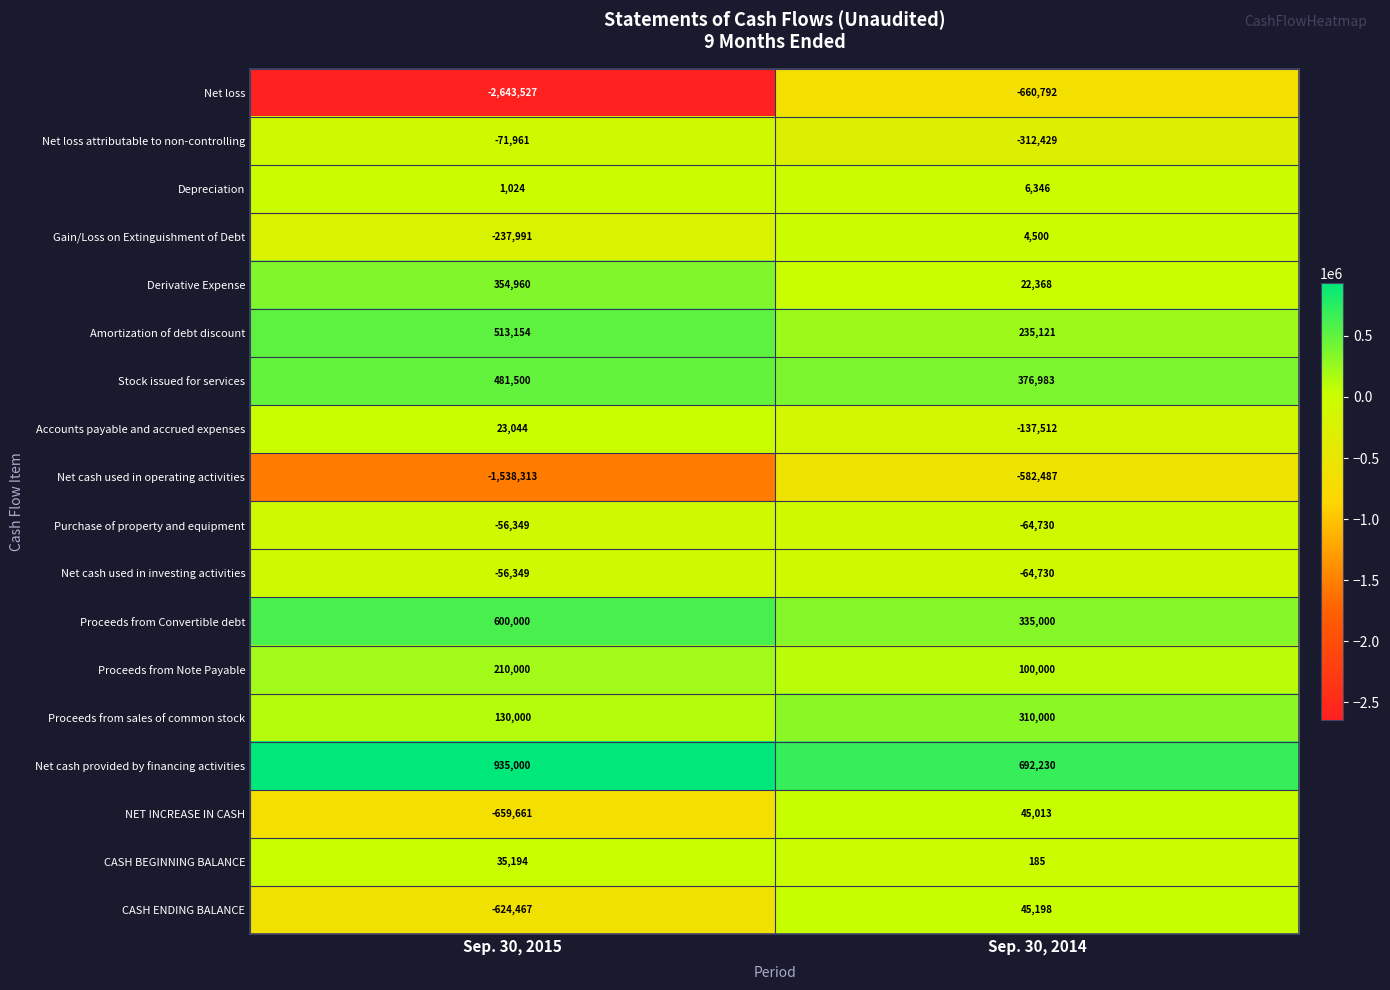

What is the sum of the CASH BEGINNING BALANCE values at Sep. 30, 2014 and Sep. 30, 2015?

35379